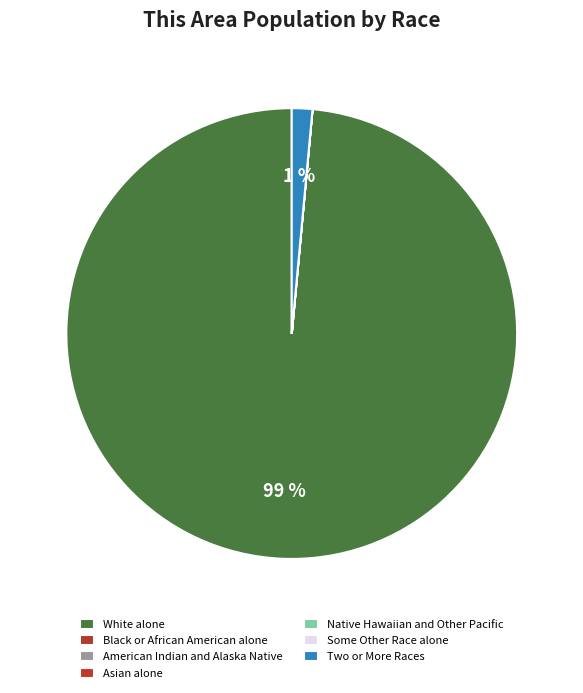

Rank the categories by value from highest to lowest.

White alone, Two or More Races, Black or African American alone, American Indian and Alaska Native, Asian alone, Native Hawaiian and Other Pacific, Some Other Race alone